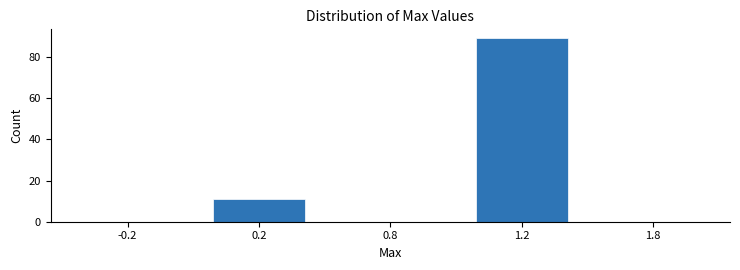

Reading right to left, extract all data points from this chart.

1.8=0	1.2=89	0.8=0	0.2=11	-0.2=0